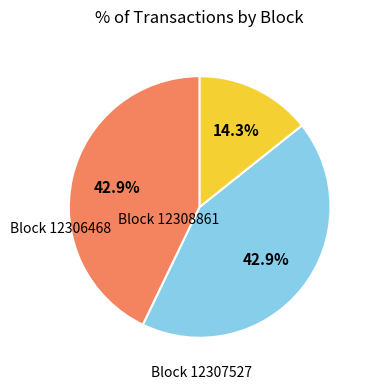

Does any single category account for the majority?

No